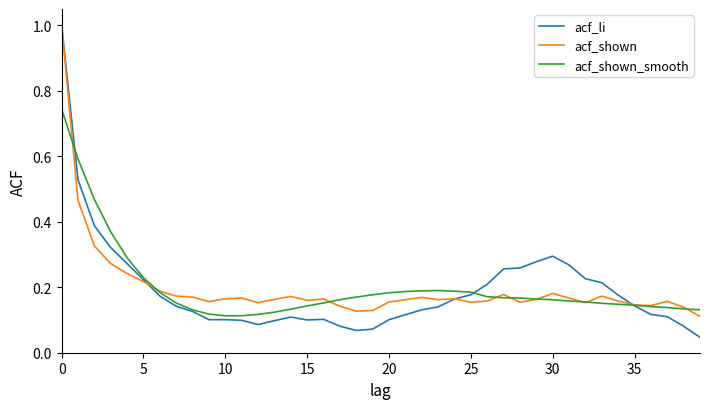

What is the greatest value displayed?

1.0